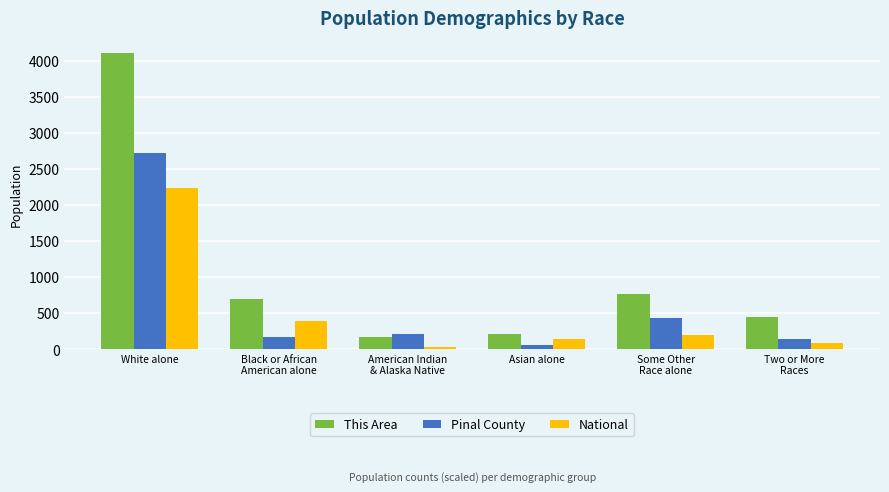

Which series has the widest spread of values?

This Area